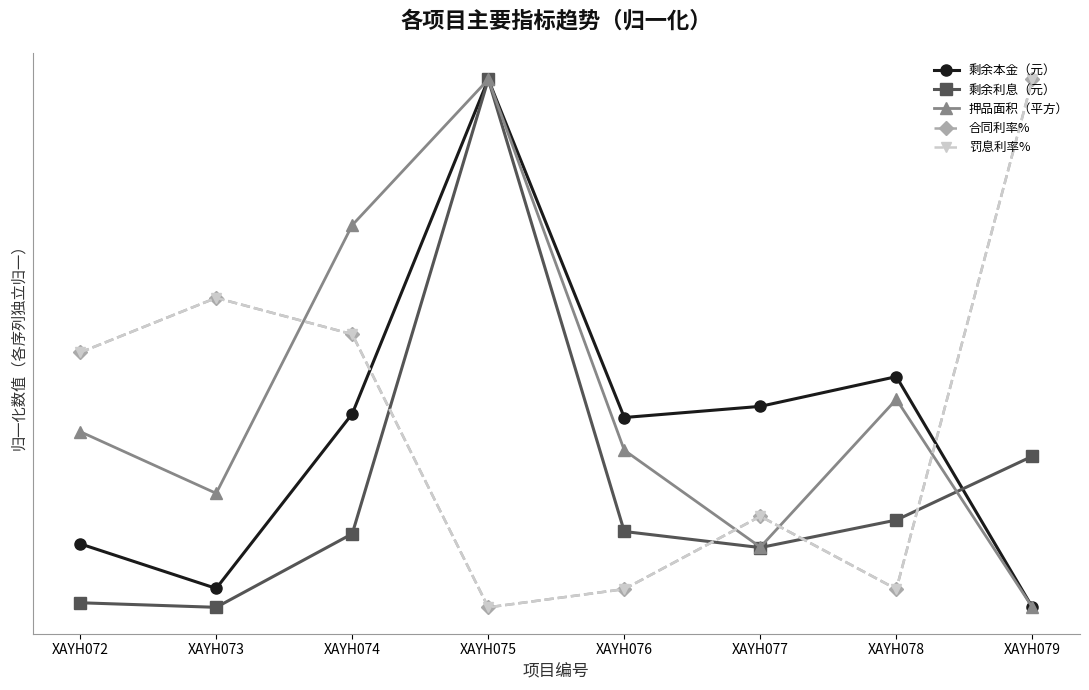

Which label corresponds to the smallest value in the chart?

XAYH079